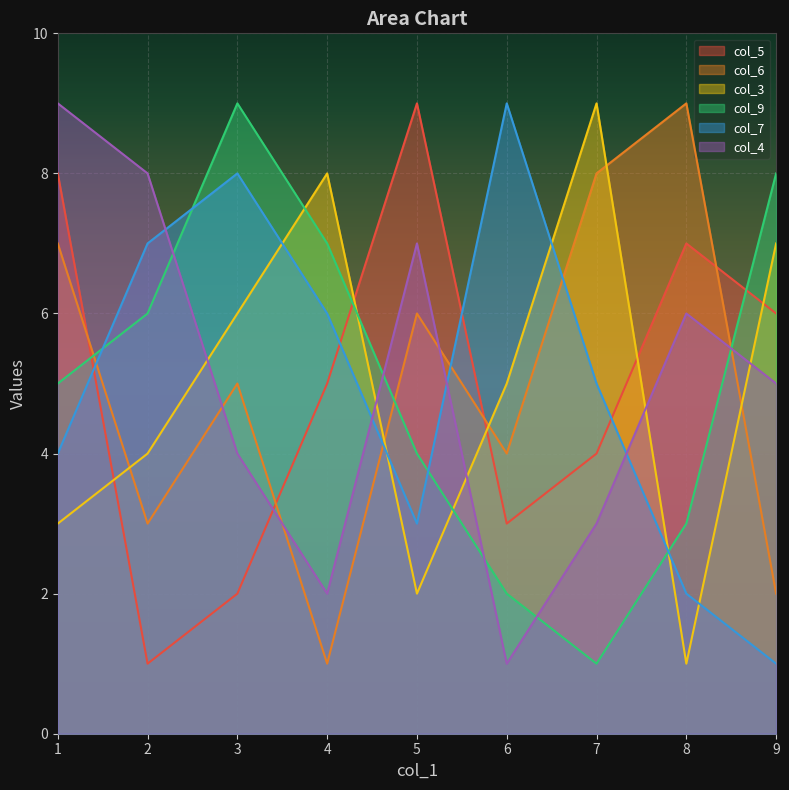

What is the greatest value displayed?

9